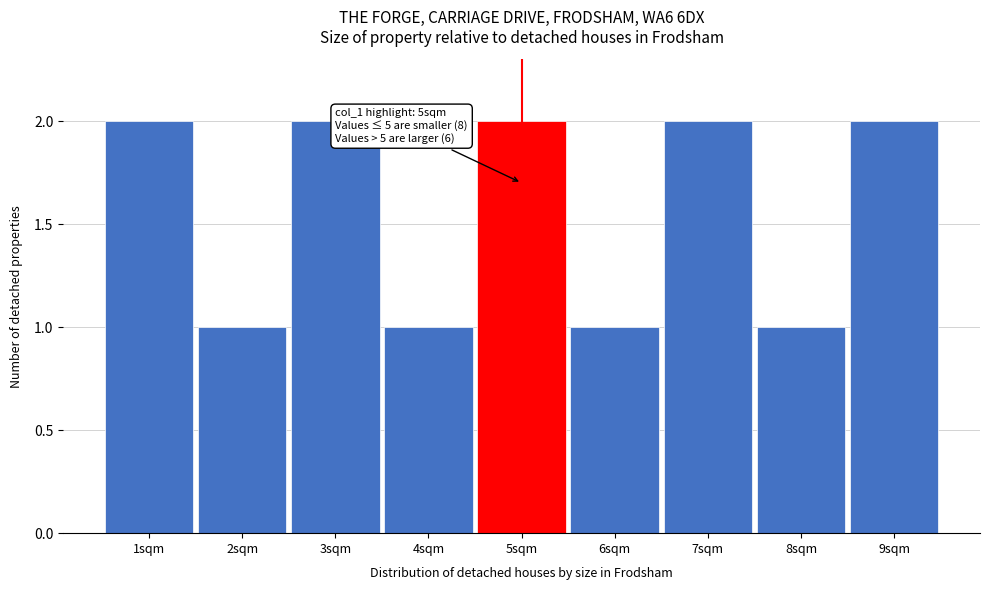

Reading right to left, transcribe all the data shown in this chart.

9sqm=2	8sqm=1	7sqm=2	6sqm=1	5sqm=2	4sqm=1	3sqm=2	2sqm=1	1sqm=2